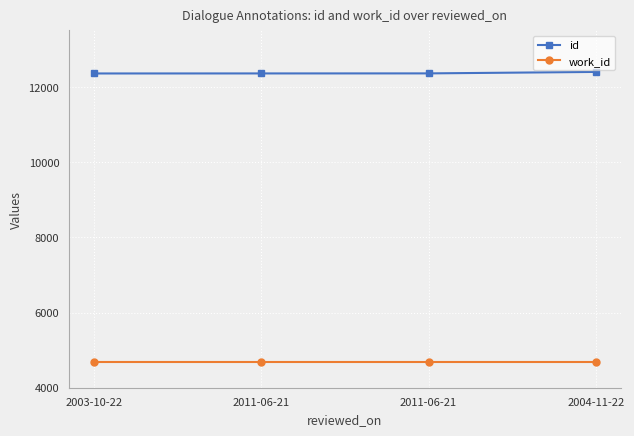

What is the sum of the id values at 2011-06-21 and 2003-10-22?

24714